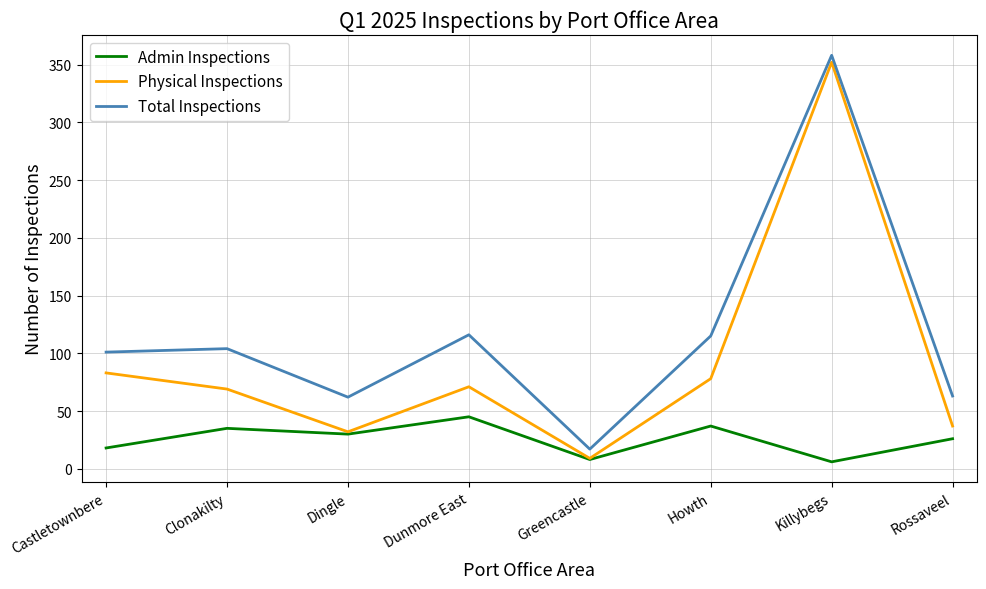

List the series in order of their overall mean, lowest first.

Admin Inspections, Physical Inspections, Total Inspections